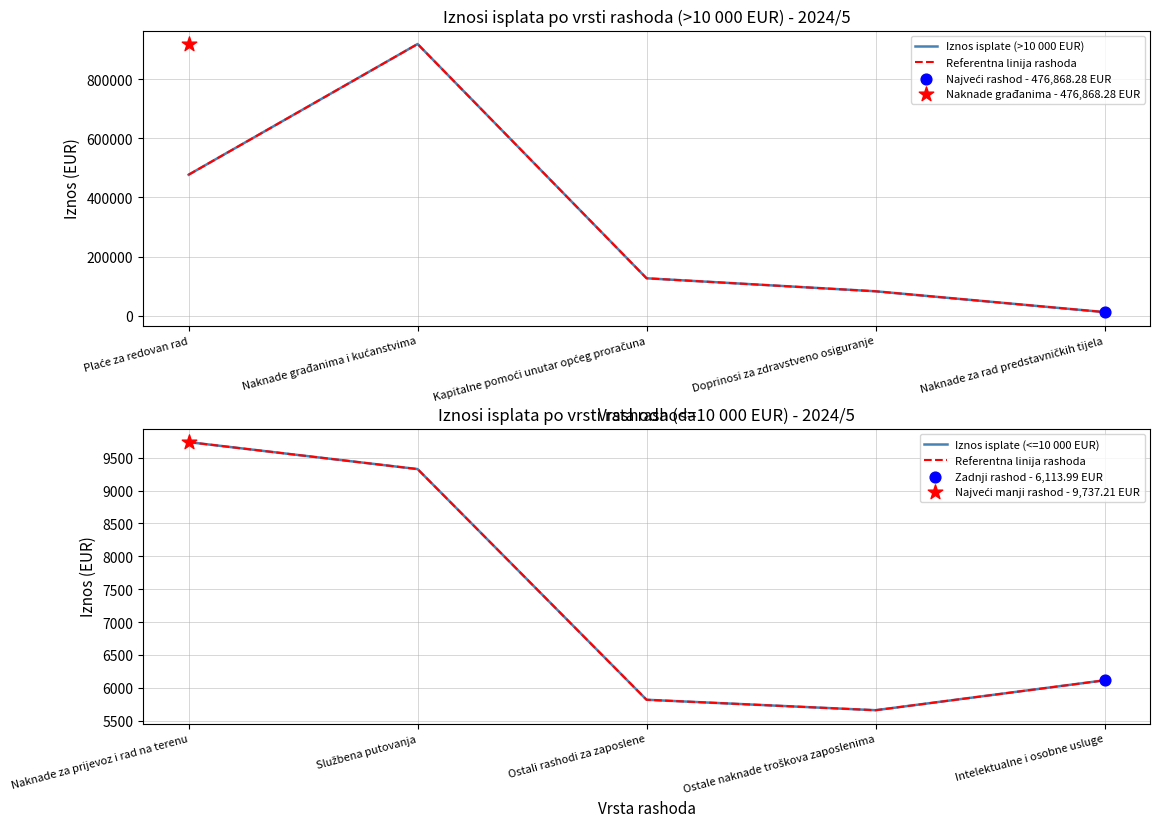

Which series contains the lowest Y value?

Referentna linija rashoda